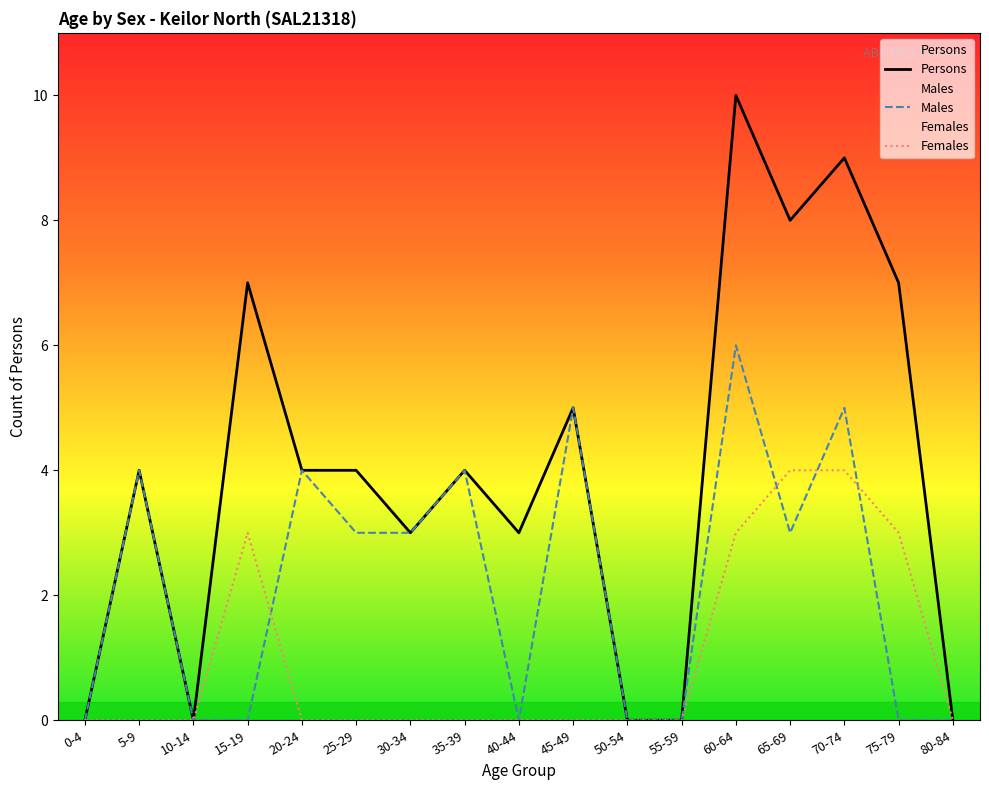

At how many categories does at least one series exceed 1?

12